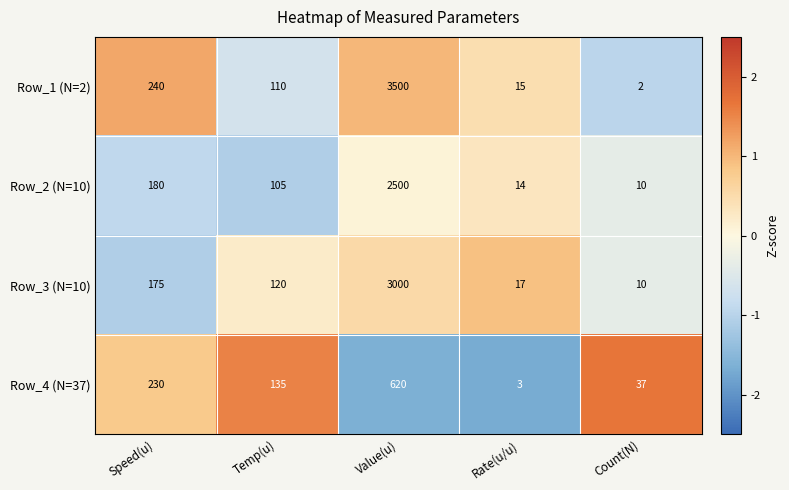

Reading right to left, what are all the values shown in this chart?

Row_1 (N=2): Count(N)=2	Rate(u/u)=15	Value(u)=3500	Temp(u)=110	Speed(u)=240
Row_2 (N=10): Count(N)=10	Rate(u/u)=14	Value(u)=2500	Temp(u)=105	Speed(u)=180
Row_3 (N=10): Count(N)=10	Rate(u/u)=17	Value(u)=3000	Temp(u)=120	Speed(u)=175
Row_4 (N=37): Count(N)=37	Rate(u/u)=3	Value(u)=620	Temp(u)=135	Speed(u)=230